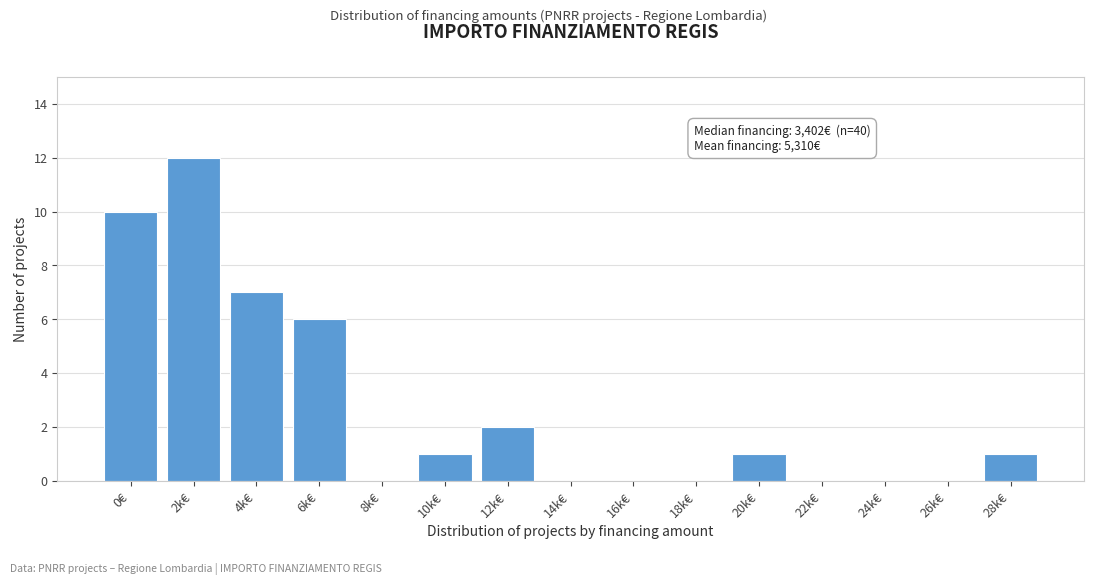

Reading right to left, extract all data points from this chart.

28k€=1	26k€=0	24k€=0	22k€=0	20k€=1	18k€=0	16k€=0	14k€=0	12k€=2	10k€=1	8k€=0	6k€=6	4k€=7	2k€=12	0€=10